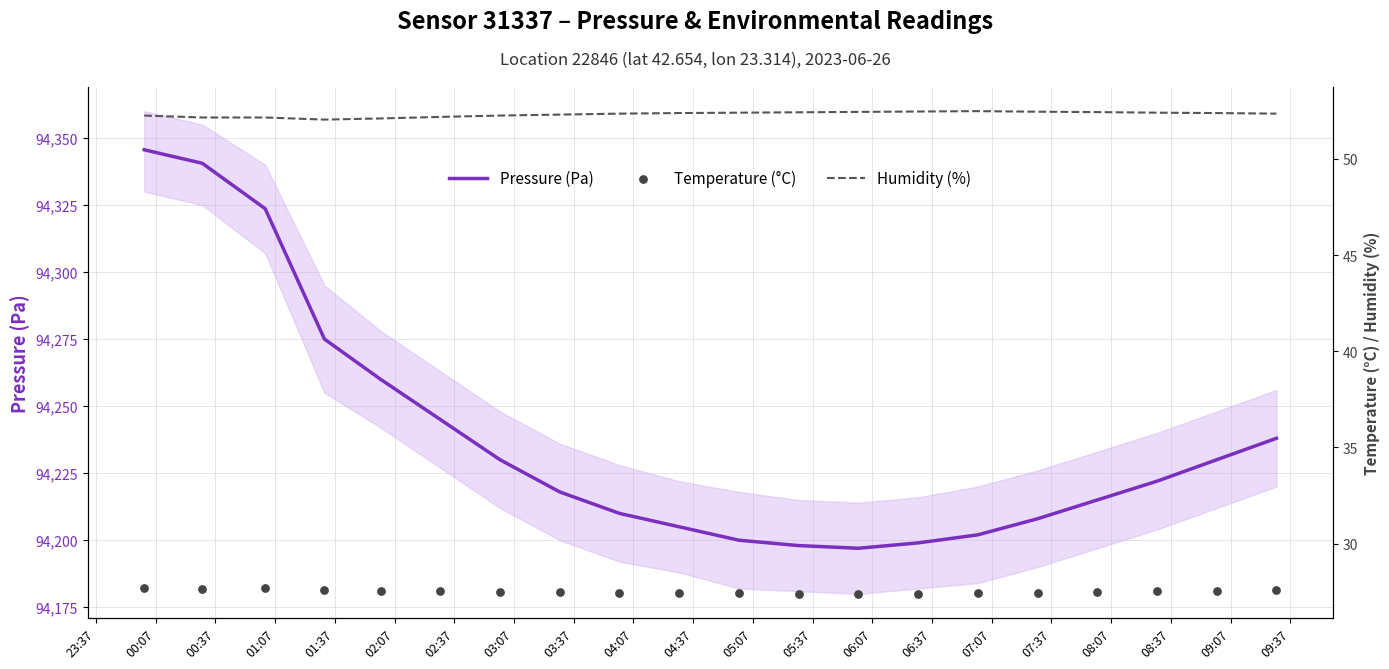

Which series has the largest total across all categories?

Pressure (Pa)